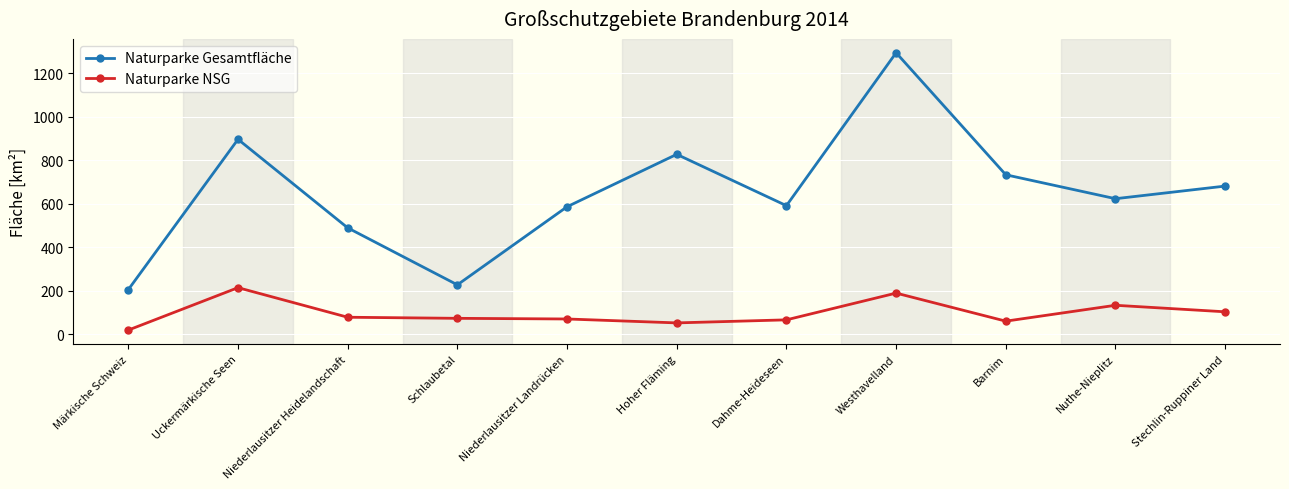

What is the value of the Naturparke Gesamtfläche point at the 6th from the left?

827